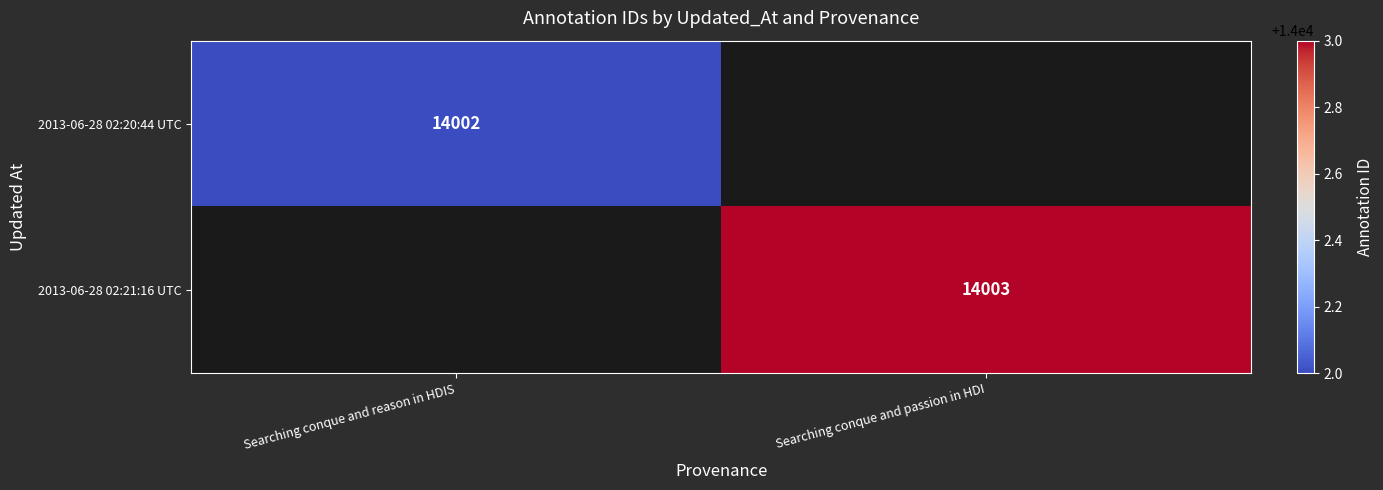

What is the maximum value shown in the chart?

14003.0